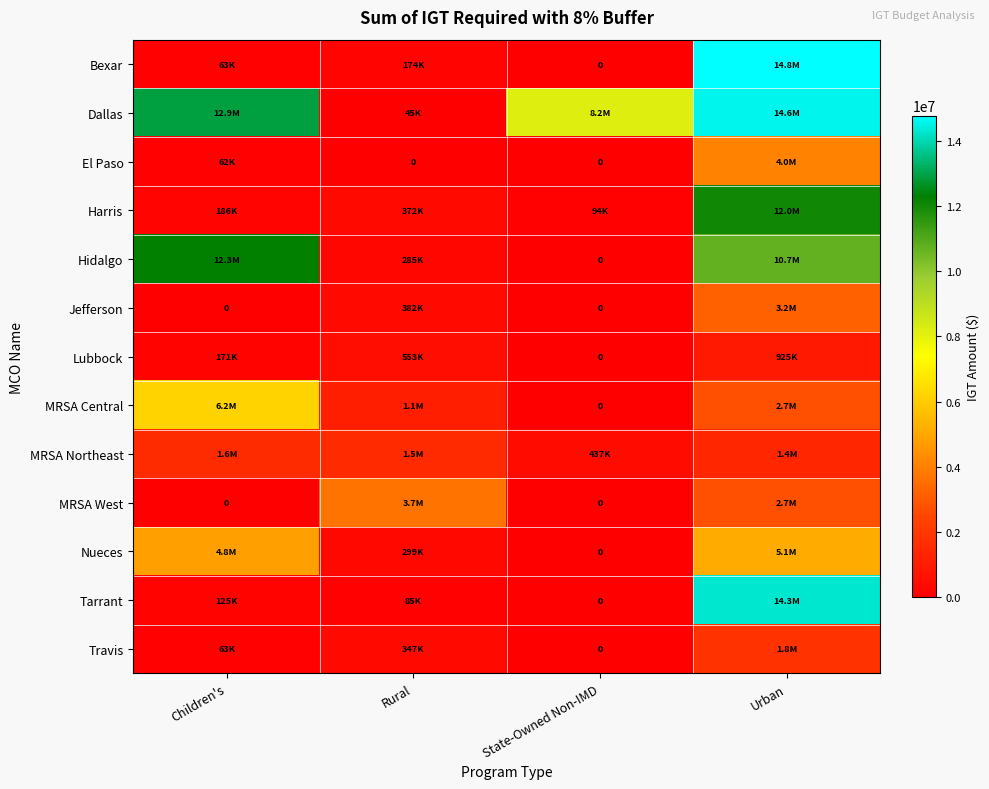

How many positive values does the Hidalgo series have?

3